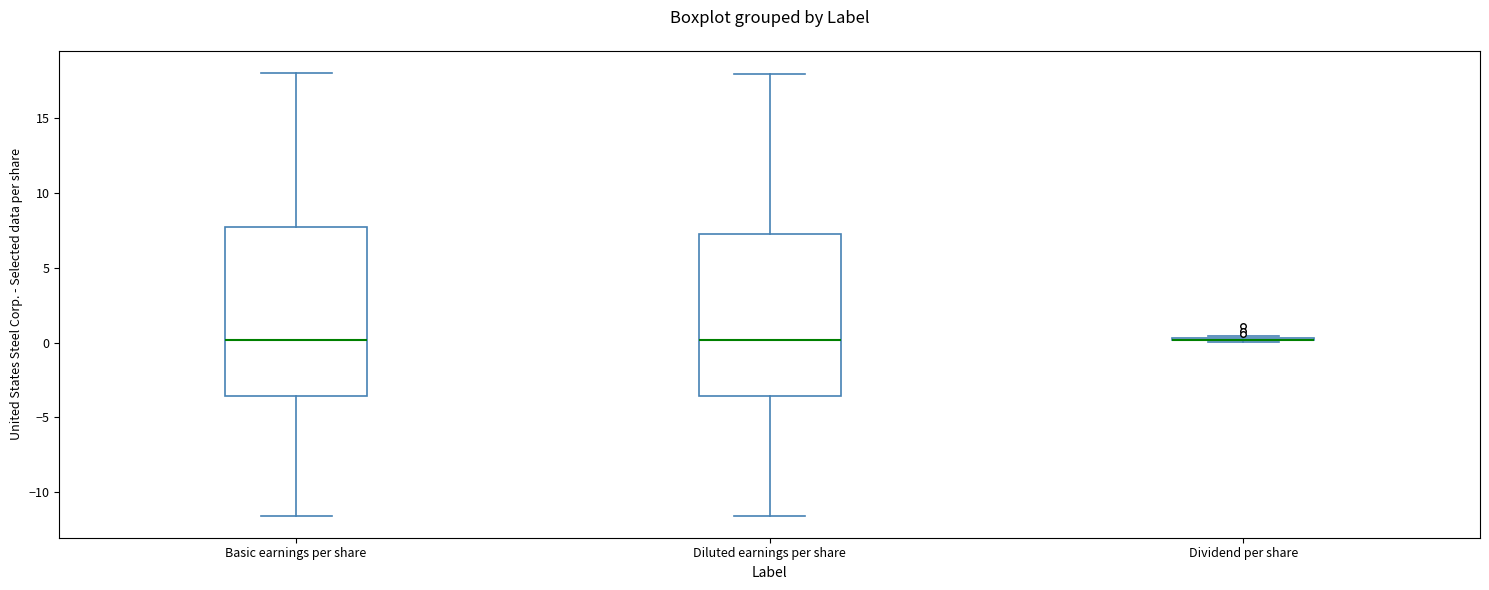

Reading left to right, read every box against the y-axis: the position of its median line, the range the box covers, and the ends of its whiskers. The values are not printed on the chart, so give them approximately, as read against the axis.

Basic earnings per share: median 0.0, box -3.5 to 8.0, whiskers -11.5 to 18.0
Diluted earnings per share: median 0.0, box -3.5 to 7.5, whiskers -11.5 to 18.0
Dividend per share: box collapsed to a line at 0.0, whiskers 0.0 to 0.5